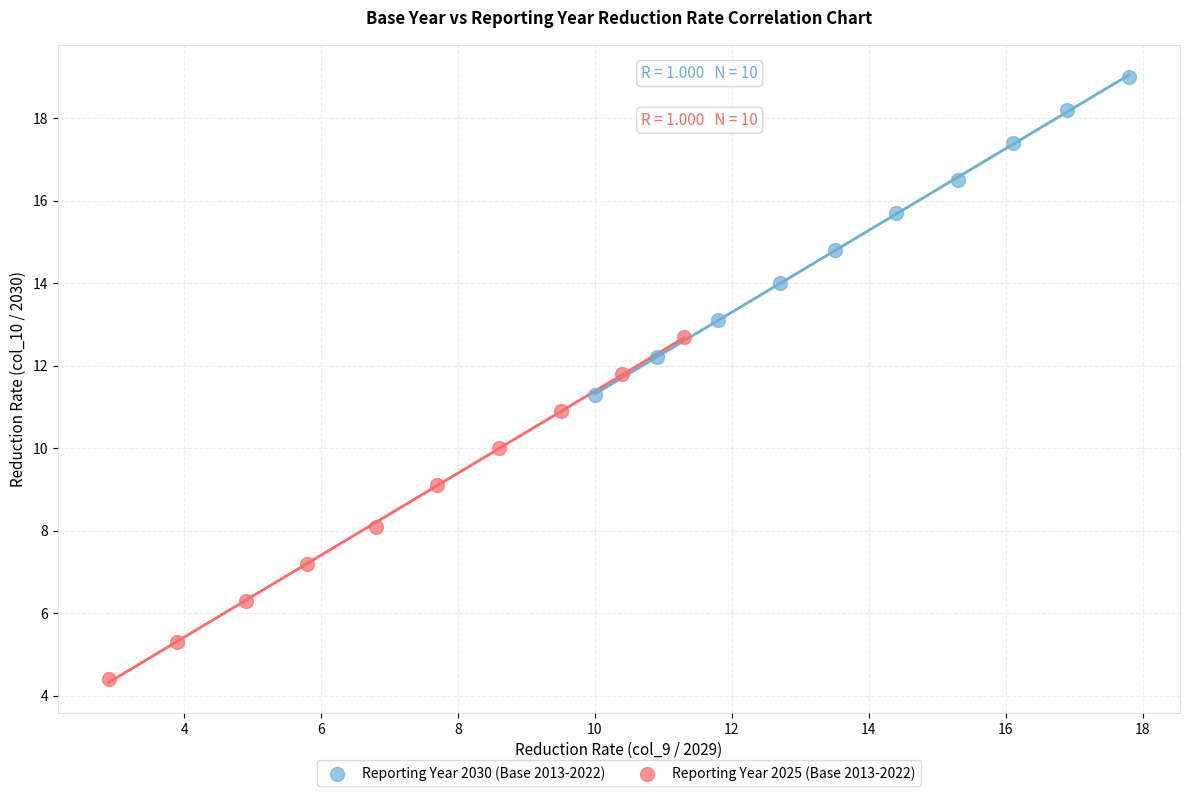

Which series has the widest spread of Y values?

Reporting Year 2025 (Base 2013-2022)